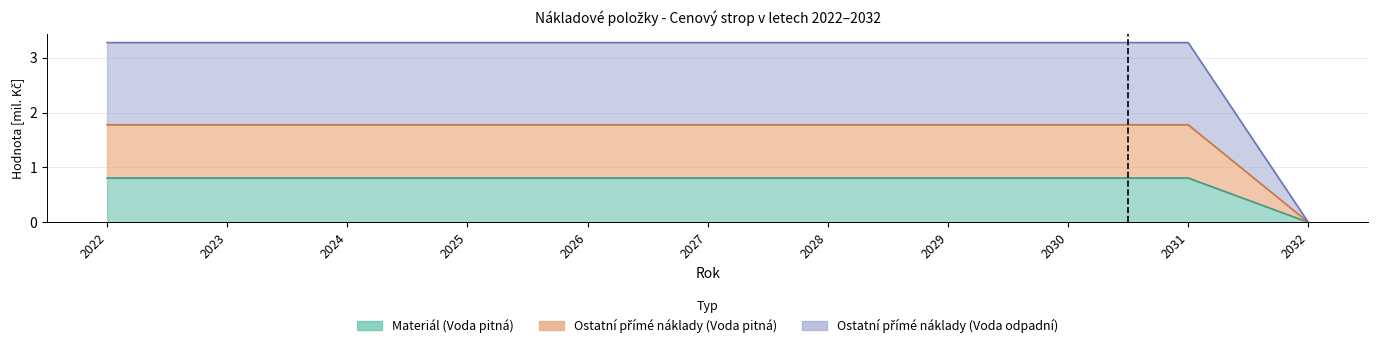

What is the total value across all series at 2026?

5.9